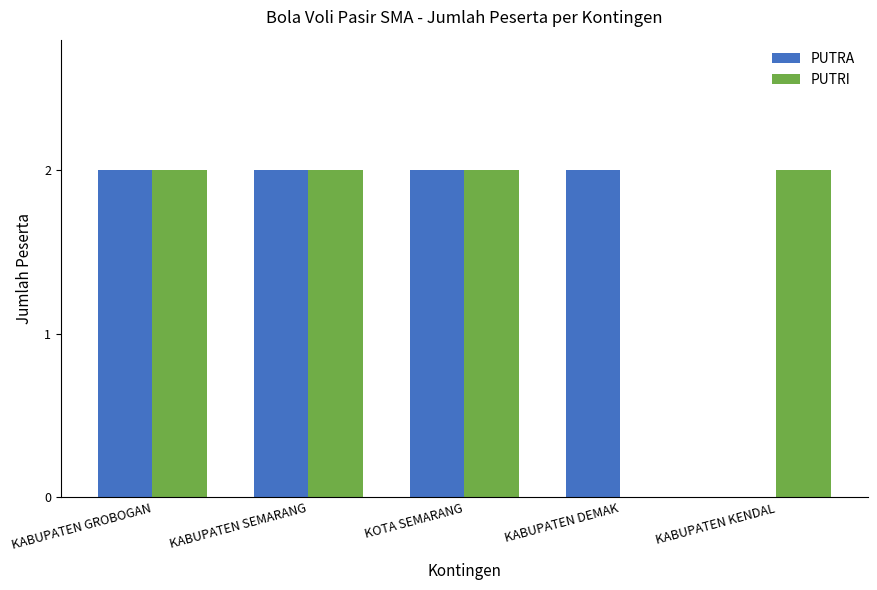

Is it true that PUTRI equals 2 at KABUPATEN GROBOGAN?

True